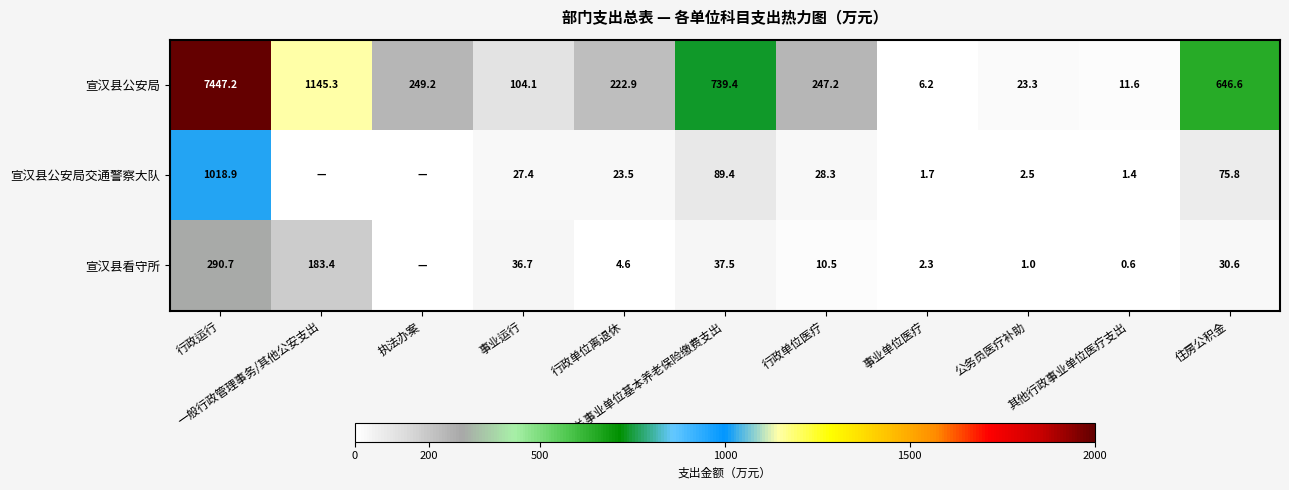

The 宣汉县公安局 series shows 222.9 at 行政单位离退休. True or false?

True